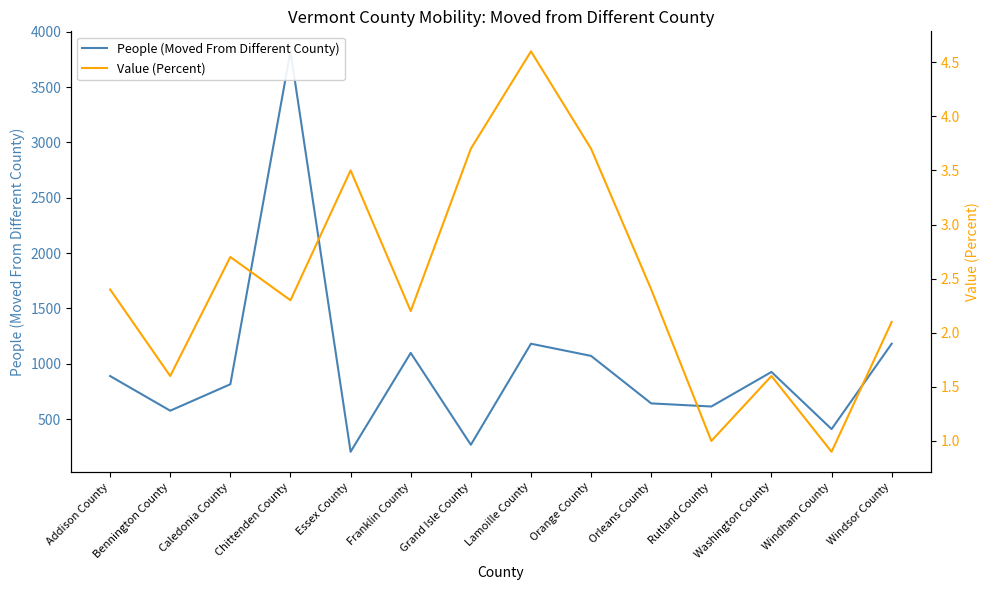

What is the difference between the highest and lowest values at Rutland County?

613.0